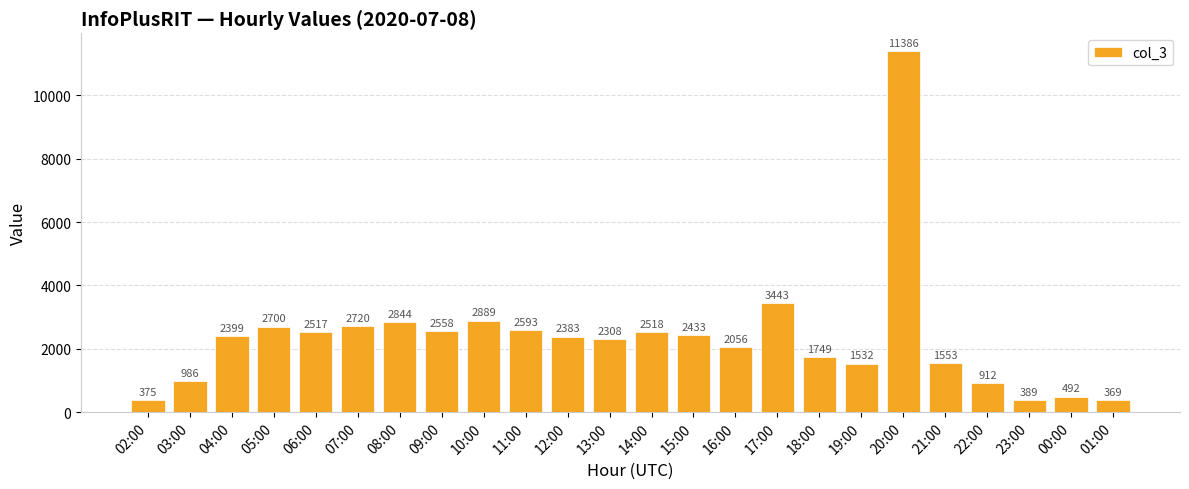

Are the bars grouped side by side (vs. stacked)?

No